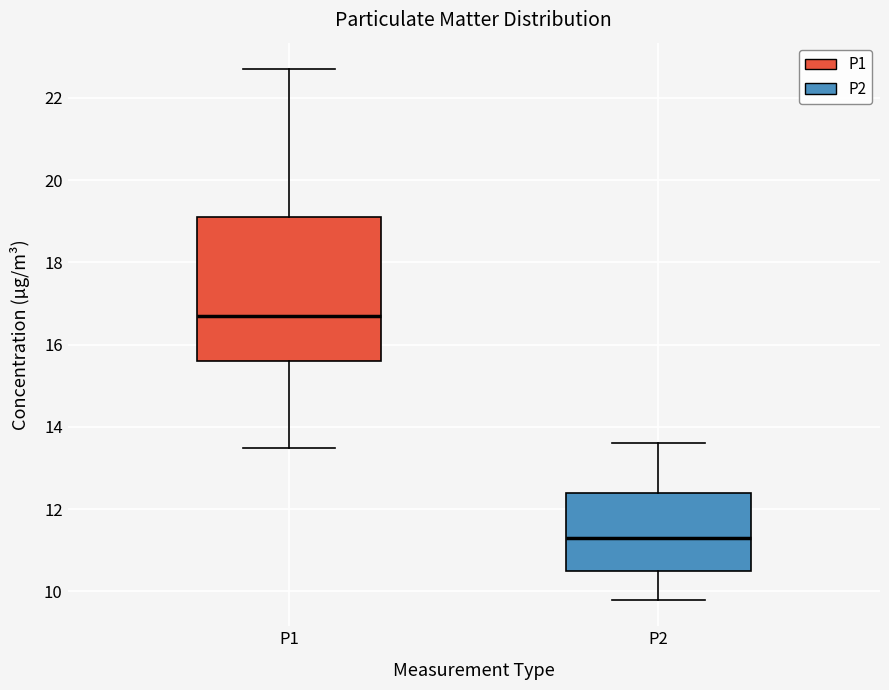

Which box's median line is the highest?

P1